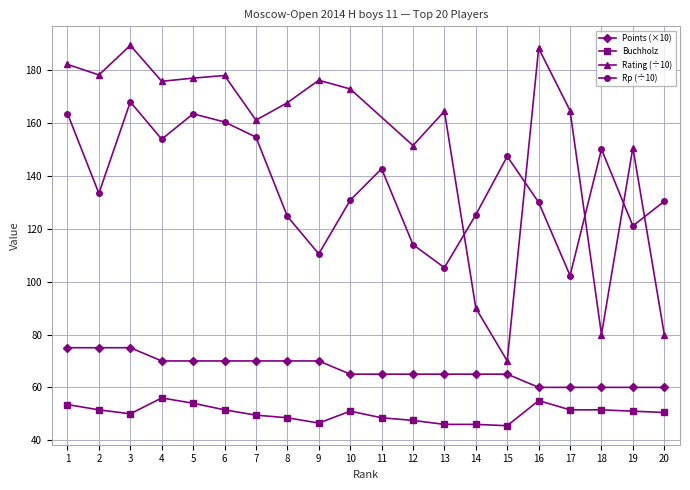

What is the sum of the Buchholz values at 5 and 12?

101.5